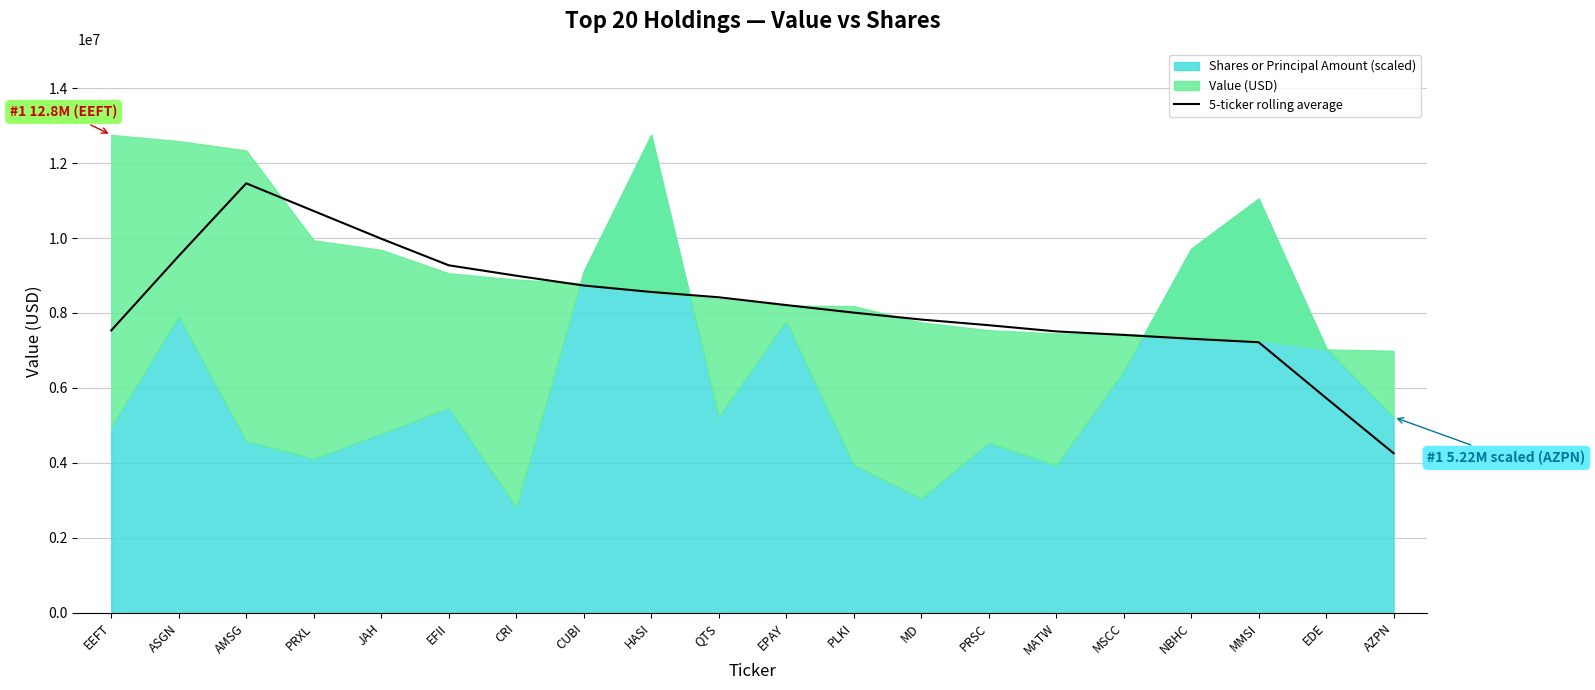

True or false: the data shows 2042410 at ASGN.

False